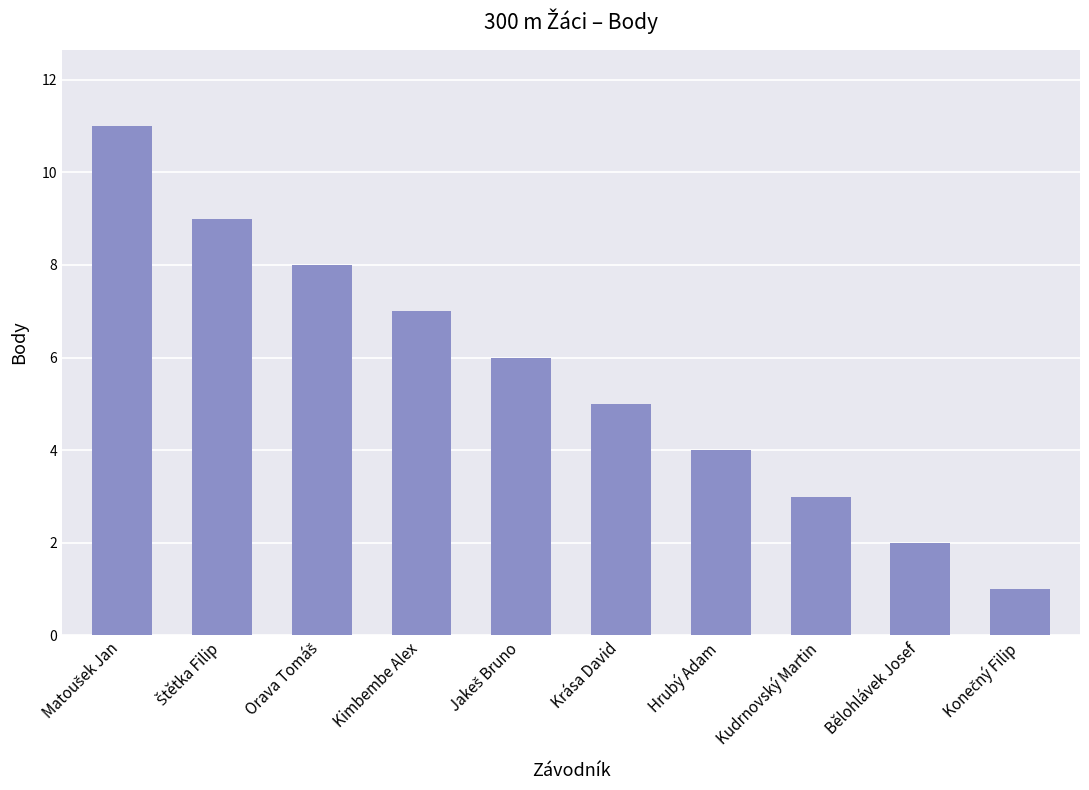

What is the smallest value displayed?

1